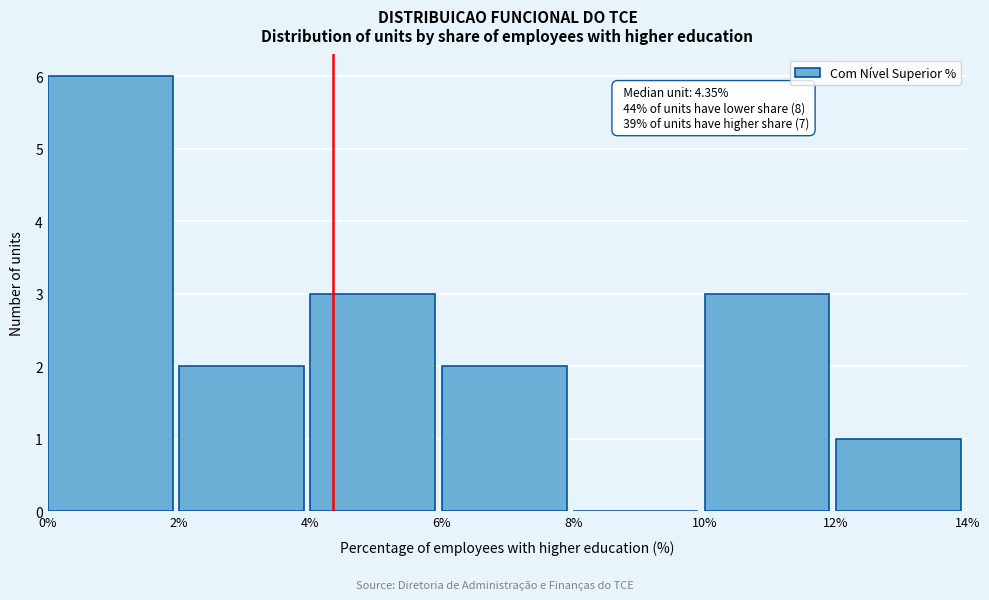

Over which range of the x-axis is the bar tallest?

0% to 2%